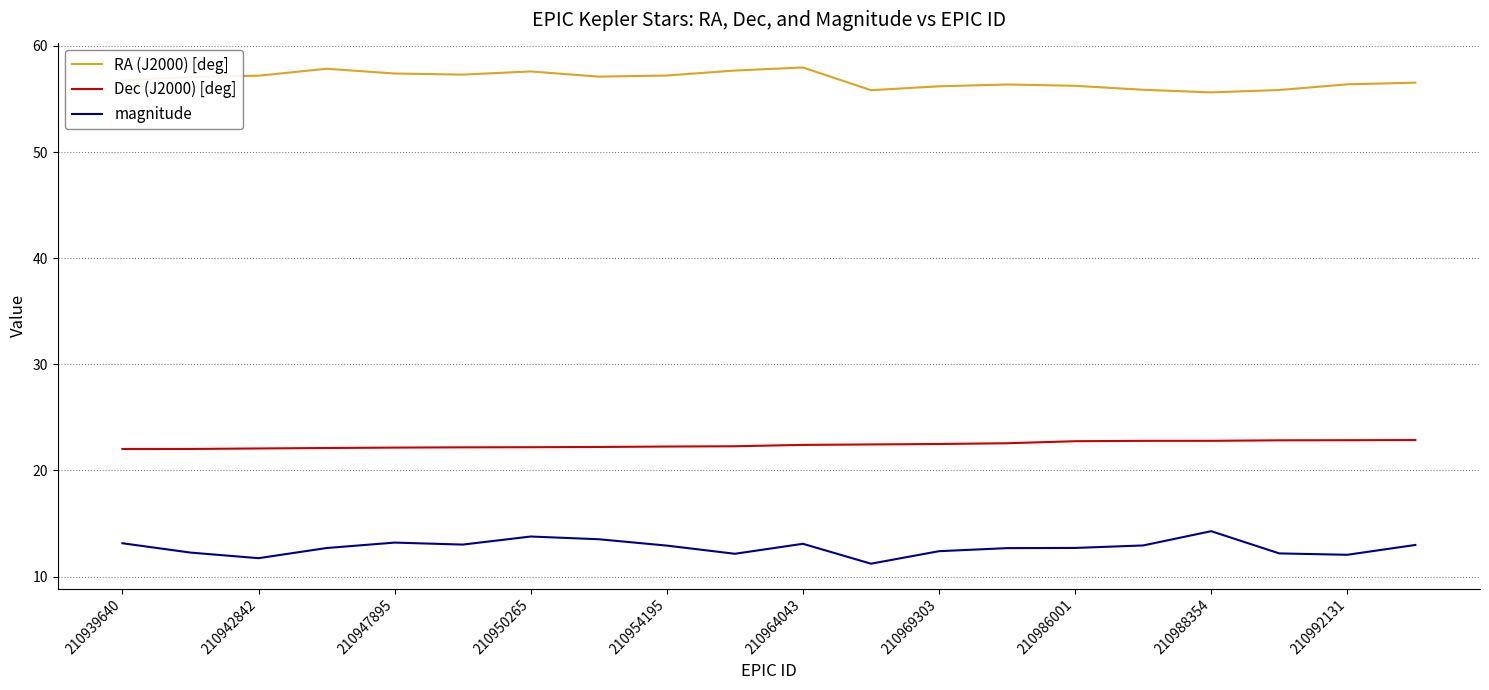

Which series has the largest total across all categories?

RA (J2000) [deg]